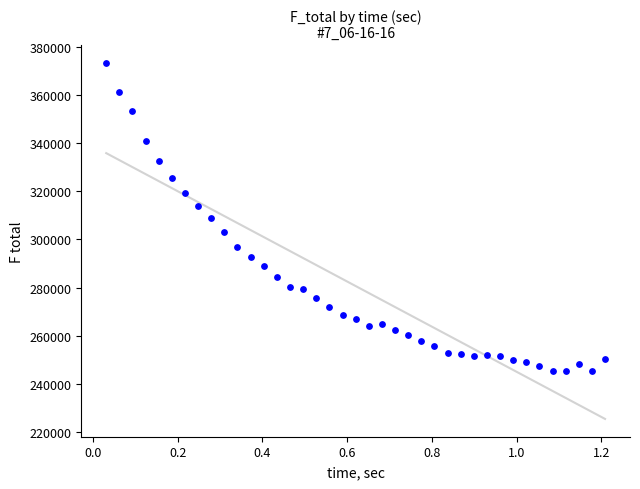

What is the range of Y values (max minus min)?

128222